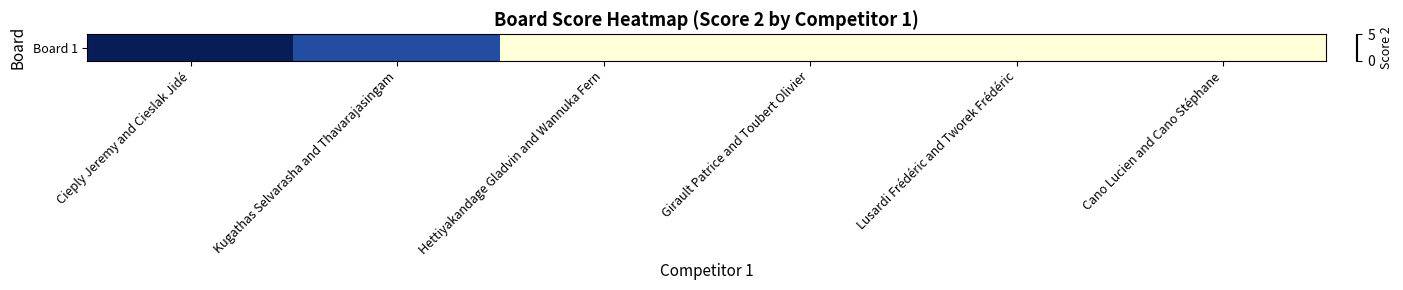

How many values are between 0 and 4?

5